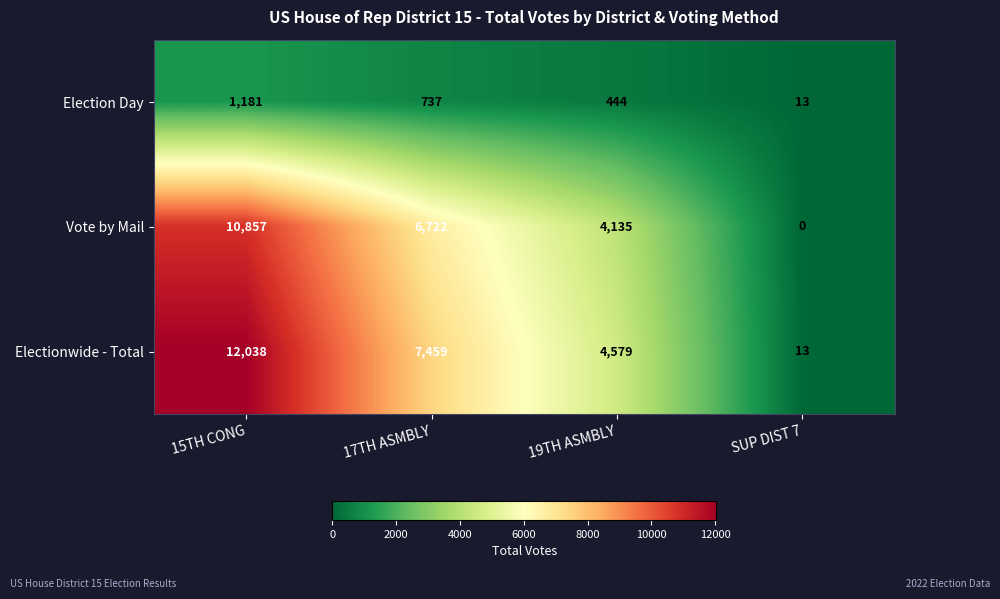

Count the number of categories in the chart.

4